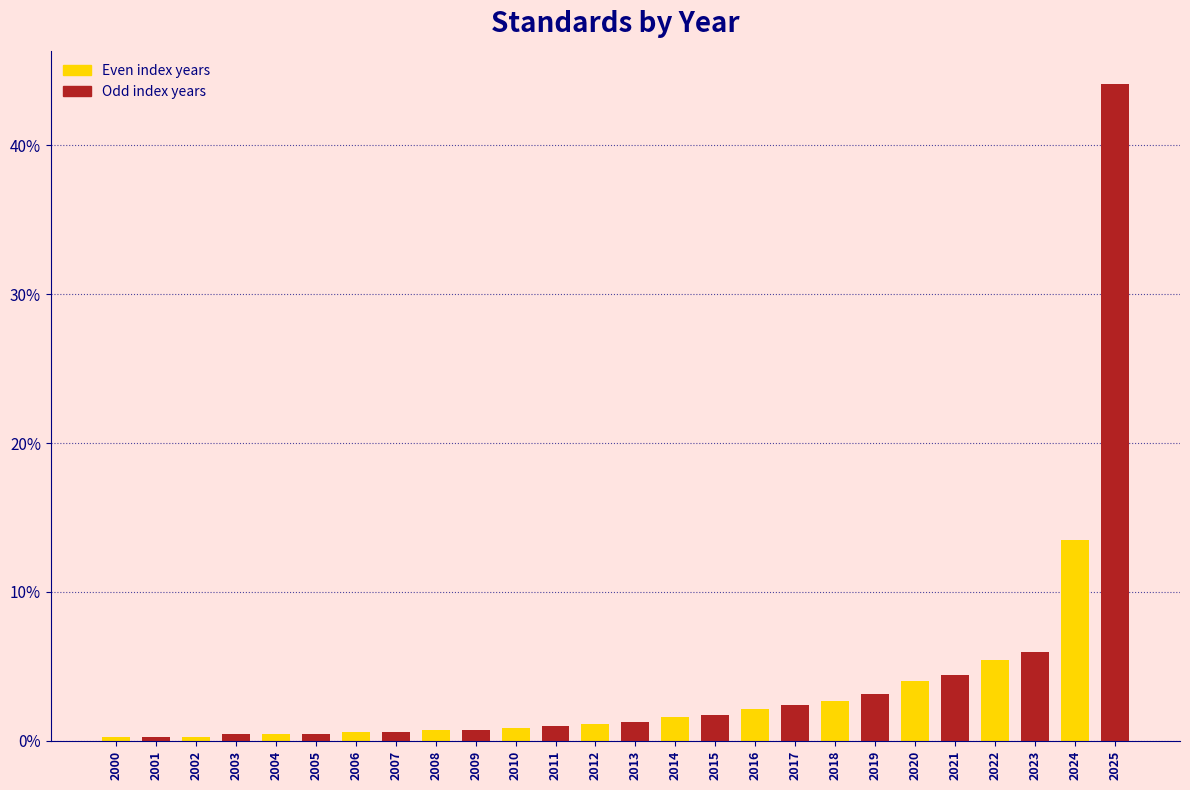

Which label corresponds to the largest value in the chart?

2025